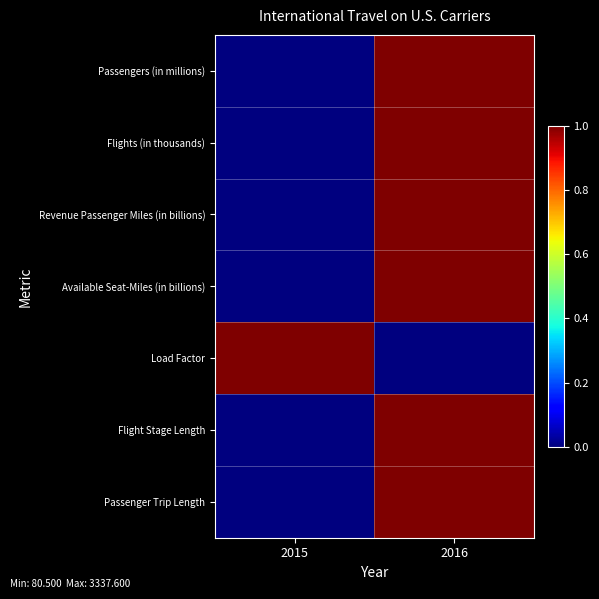

What is the difference between the highest and lowest values at 2015?

1